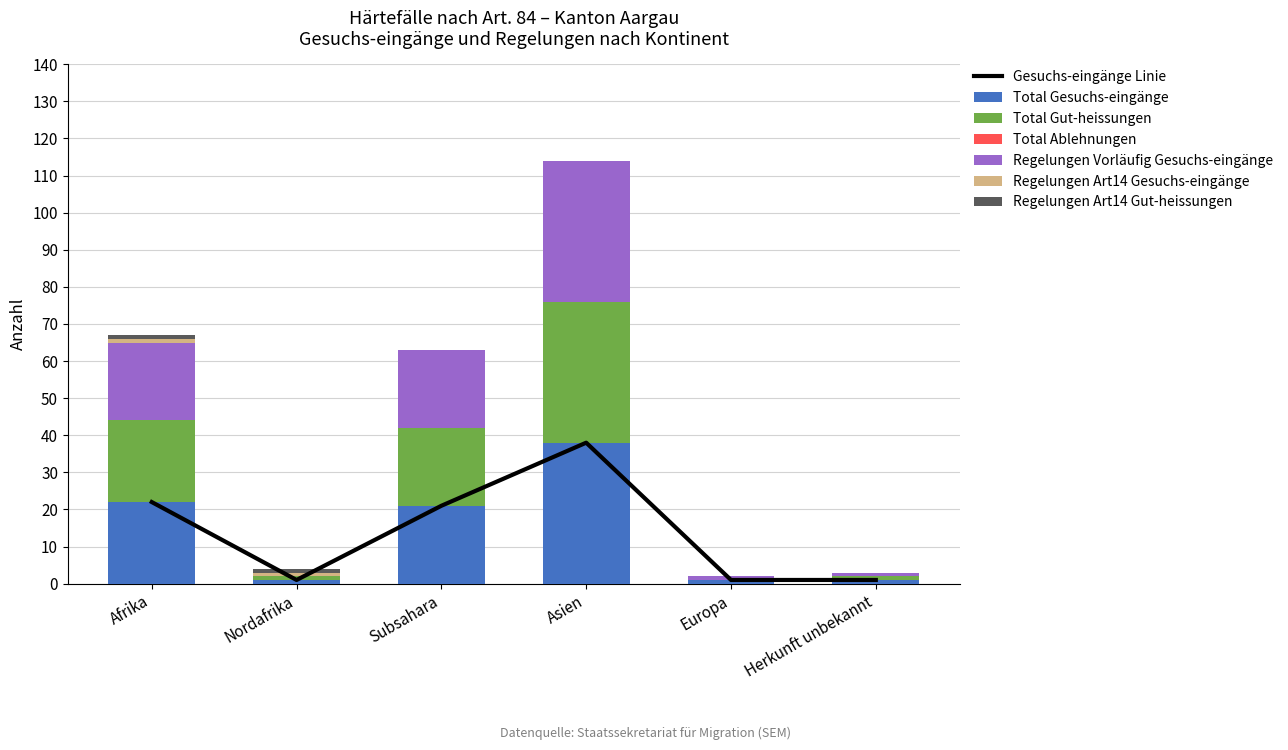

What is the label of the 1st bar from the right?

Herkunft unbekannt